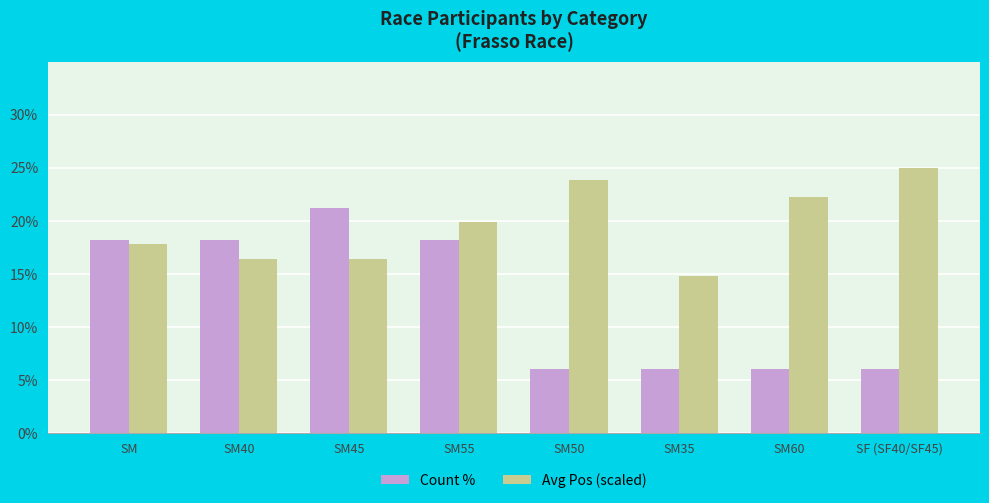

Rank the series by their average value, from lowest to highest.

Count %, Avg Pos (scaled)